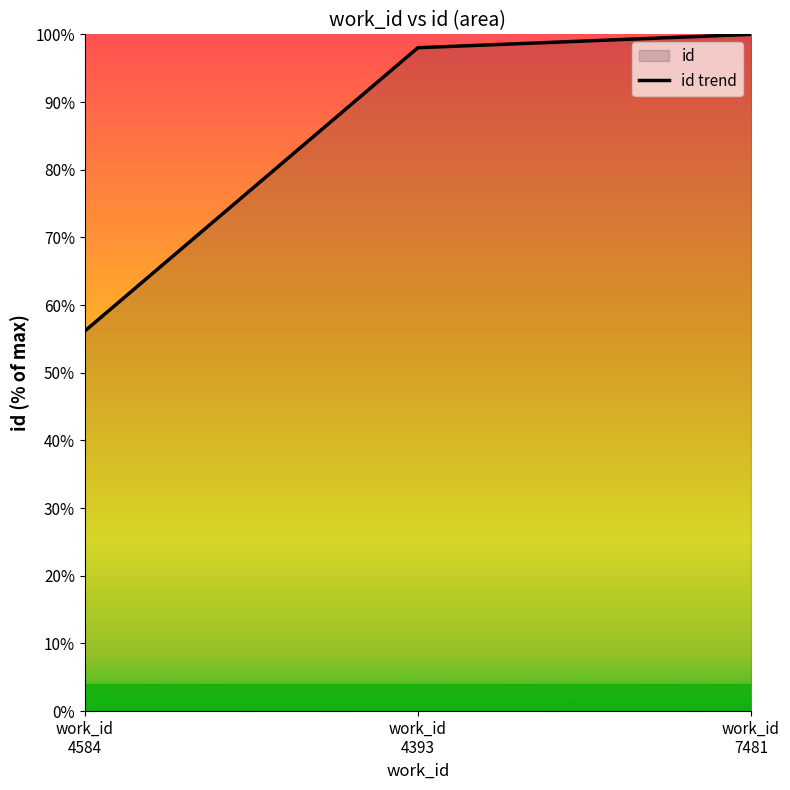

What is the greatest value displayed?

100.0